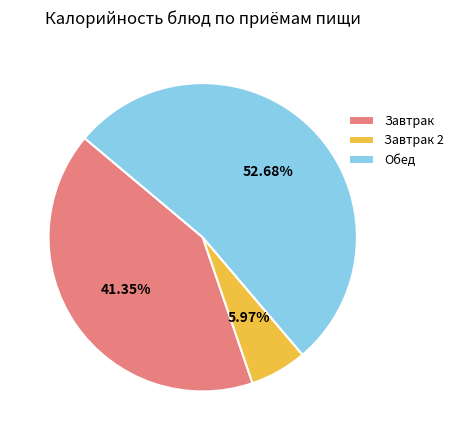

Count the number of slices in the pie.

3